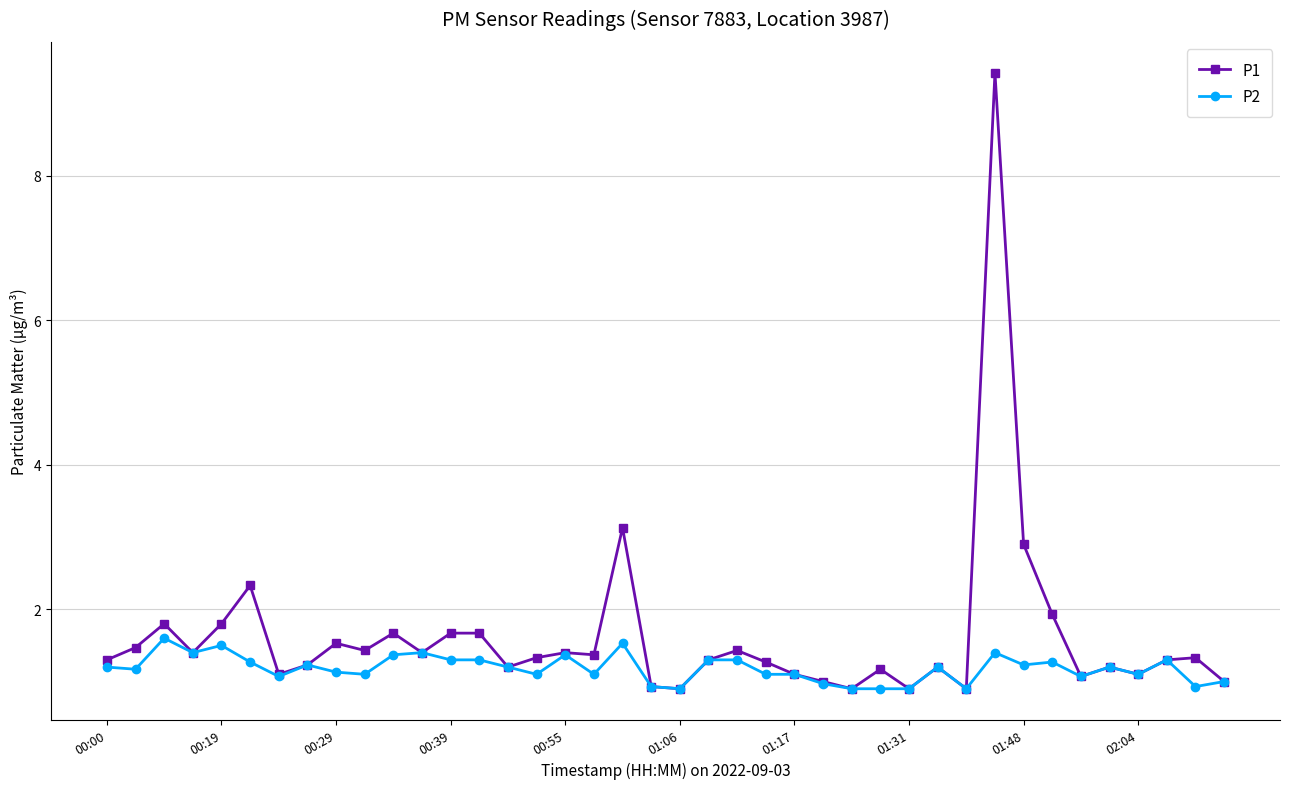

What are all the series names shown in the legend?

P1, P2